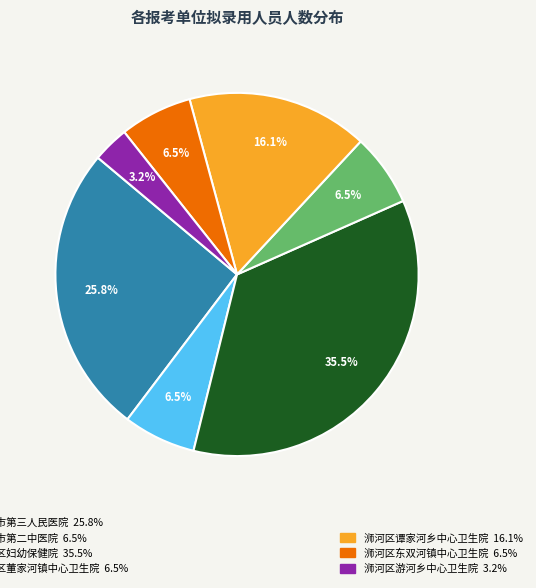

Is there a majority slice in this chart?

No